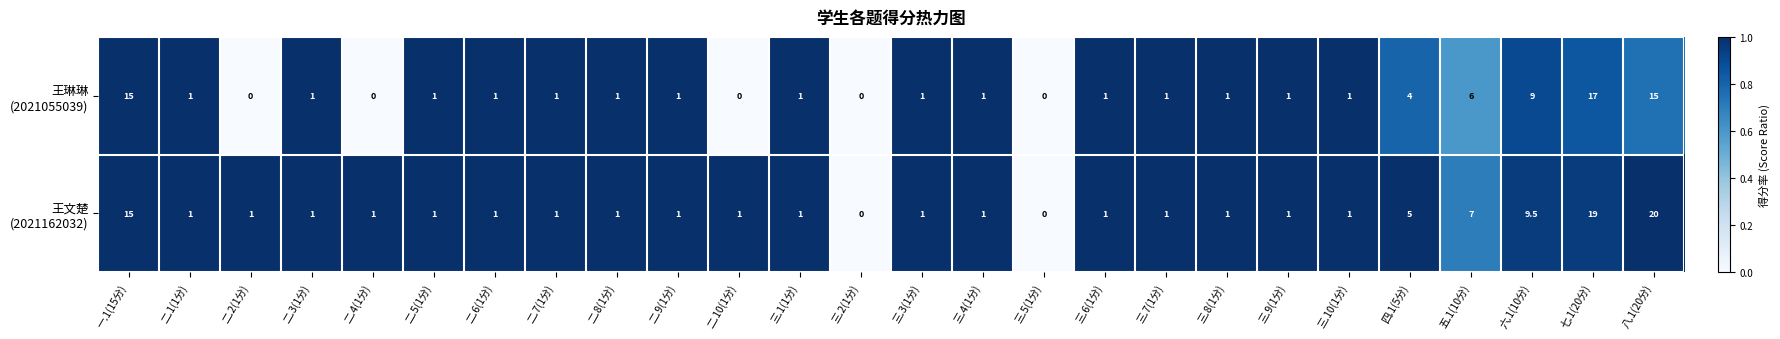

Which label corresponds to the largest value in the chart?

八.1(20分)